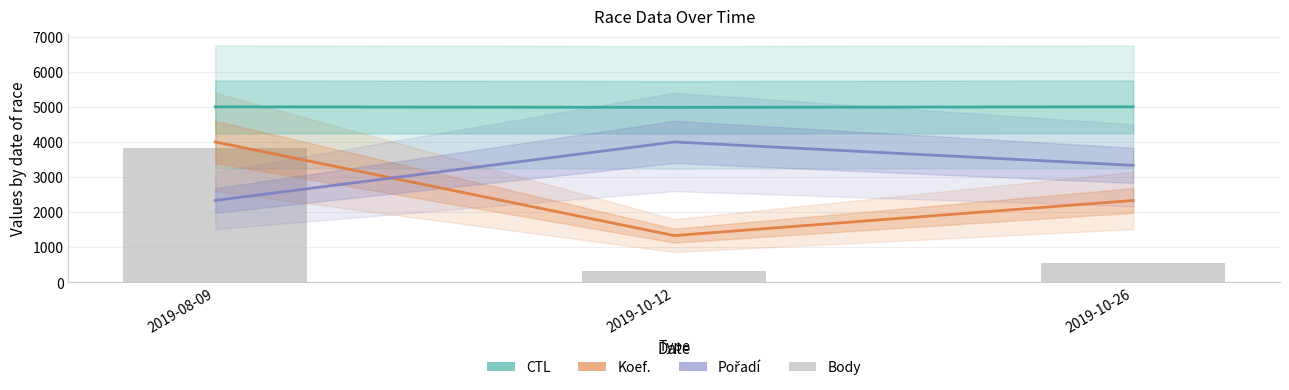

Reading left to right, transcribe all the data shown in this chart.

CTL: 4999.8	4985.0	5000.0
Koef.: 4000.0	1333.3	2333.3
Pořadí: 2333.3	4000.0	3333.3
Body: 3834.4	321.1	562.0